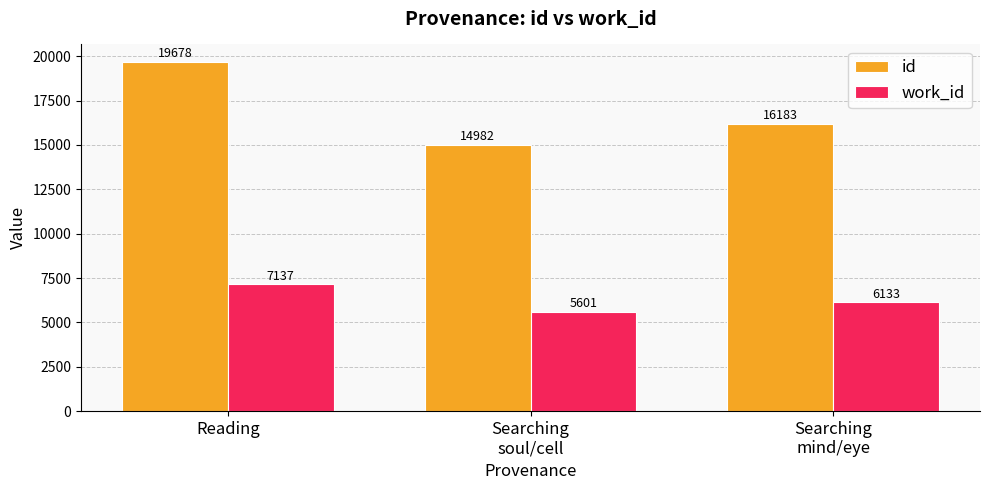

Which category has the highest value across all series?

Reading